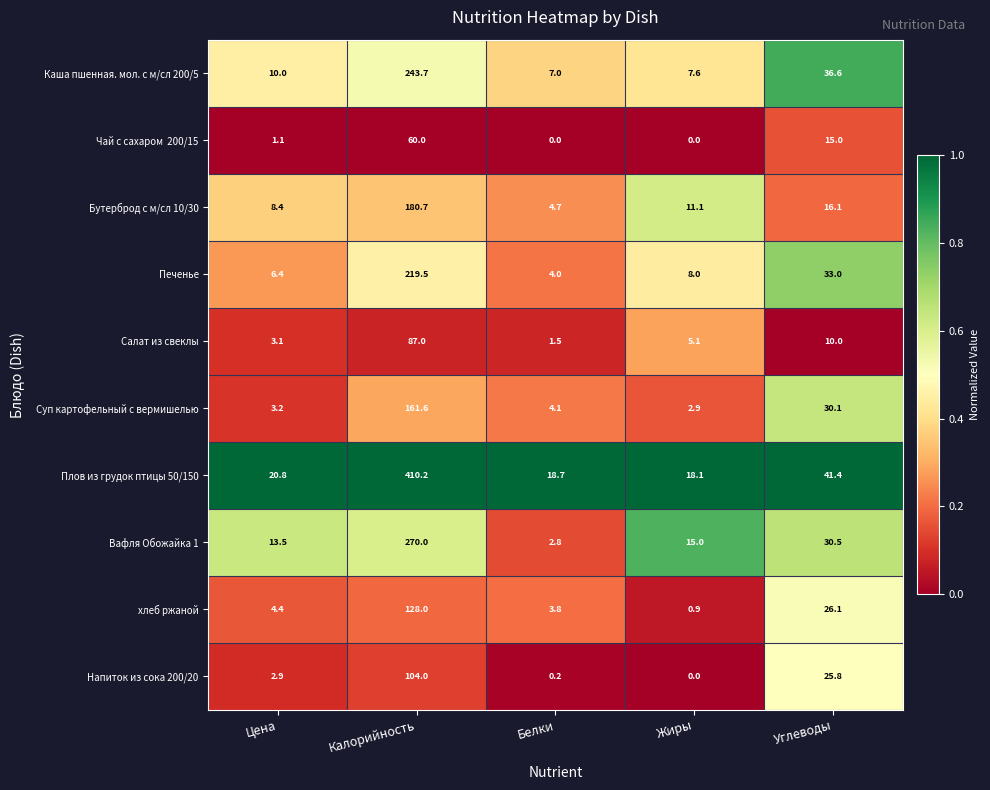

Which series has the largest total across all categories?

Плов из грудок птицы 50/150